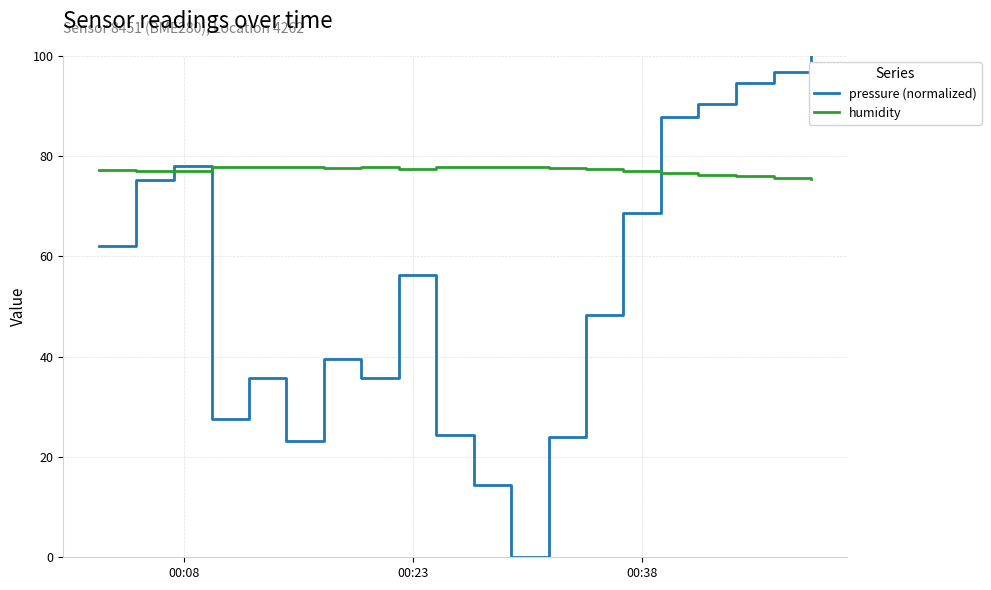

Rank the series by their average value, from lowest to highest.

pressure (normalized), humidity